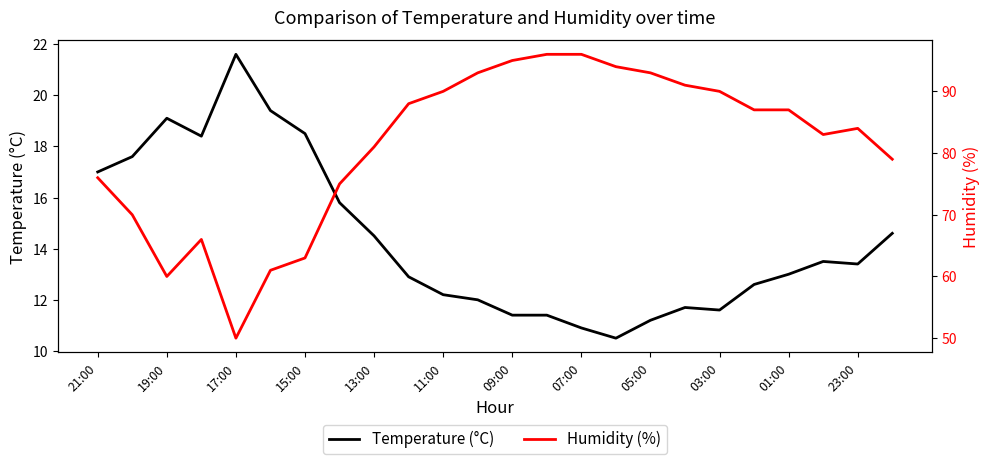

True or false: Humidity (%) has more than 2 interior local peaks.

False